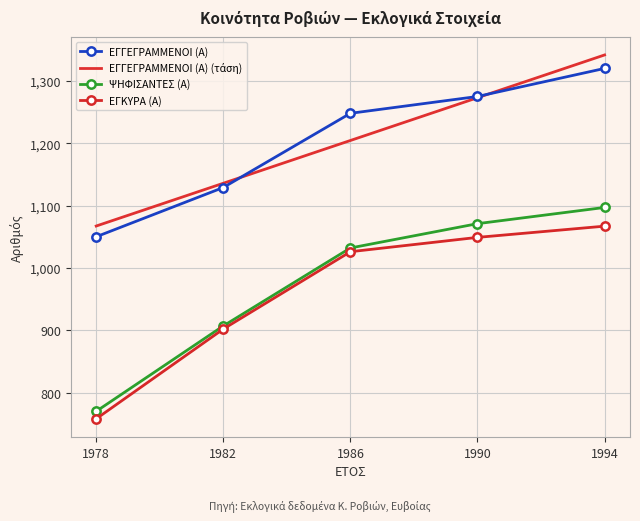

Which series changed the most between 1978 and 1982?

ΕΓΚΥΡΑ (Α)